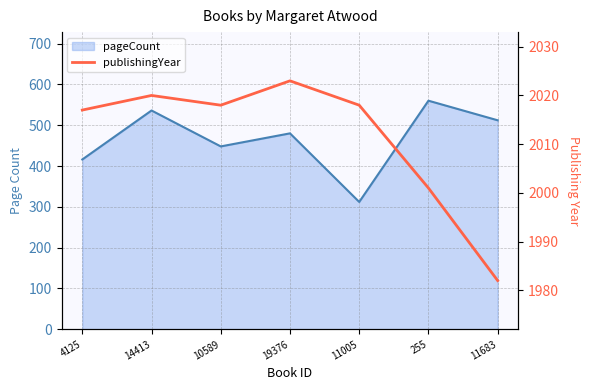

What is the spread (max minus min) of values at 10589?

1570